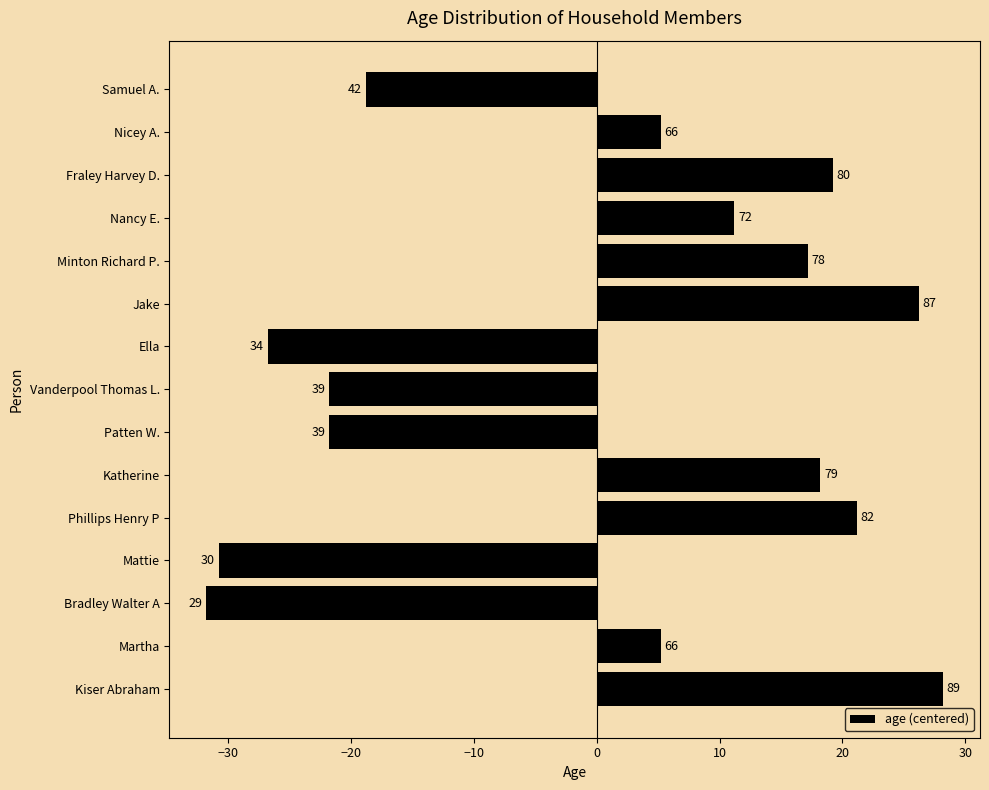

Does the chart contain any negative values?

Yes